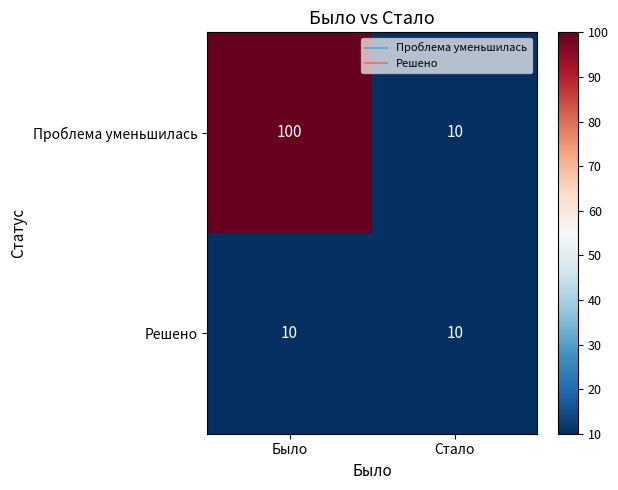

Reading right to left, transcribe all the data shown in this chart.

Проблема уменьшилась: 10	100
Решено: 10	10